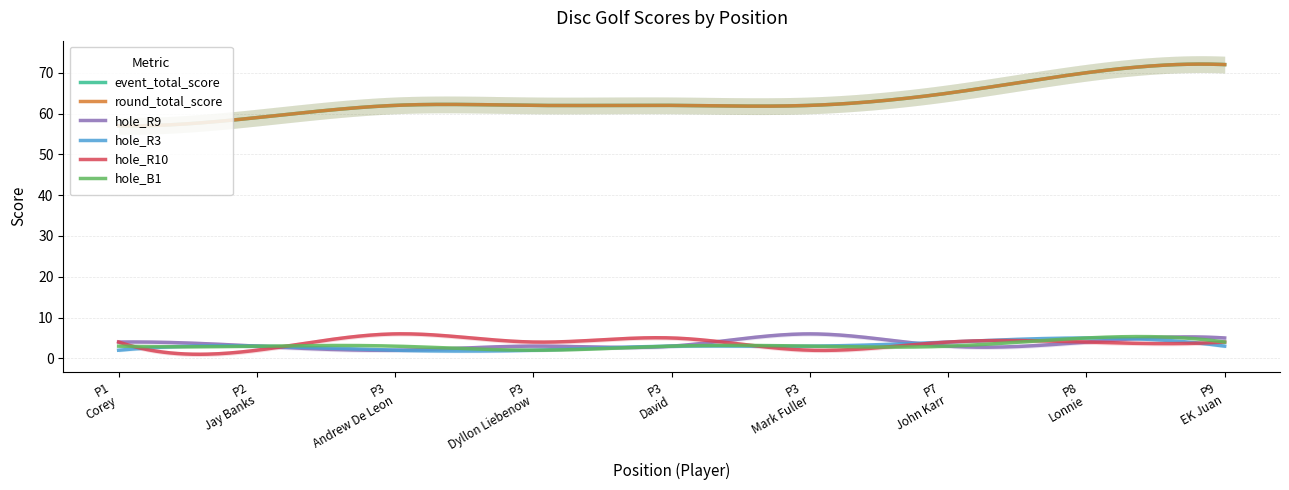

Reading right to left, transcribe all the data shown in this chart.

event_total_score: 72	70	65	62	62	62	62	59	57
round_total_score: 72	70	65	62	62	62	62	59	57
hole_R9: 5	4	3	6	3	3	2	3	4
hole_R3: 3	5	4	3	3	2	2	3	2
hole_R10: 4	4	4	2	5	4	6	2	4
hole_B1: 4	5	3	3	3	2	3	3	3